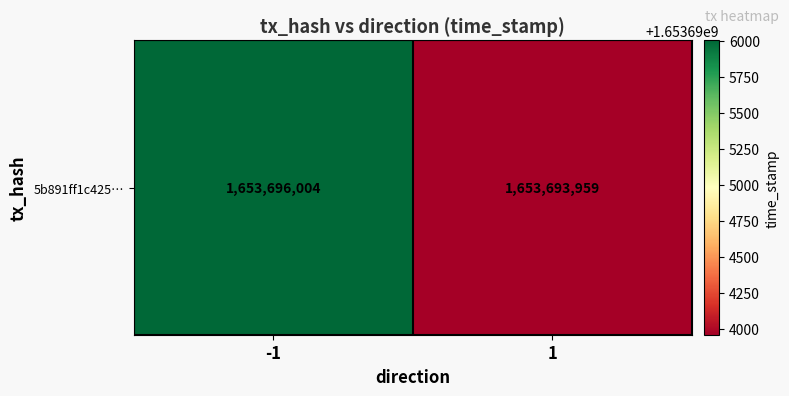

What is the maximum value shown in the chart?

1653696004